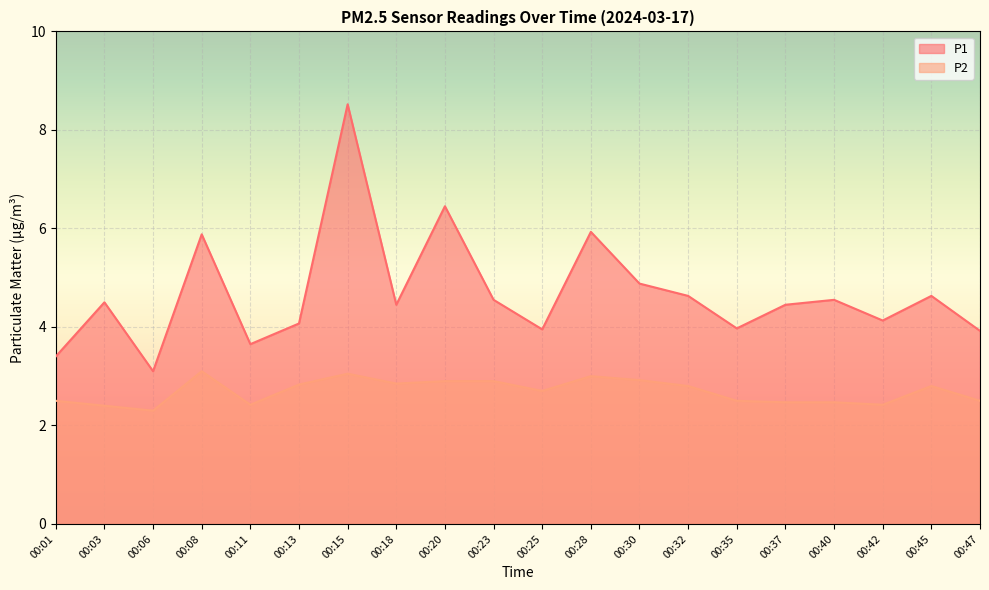

True or false: P1 has more than 1 interior local peaks.

True